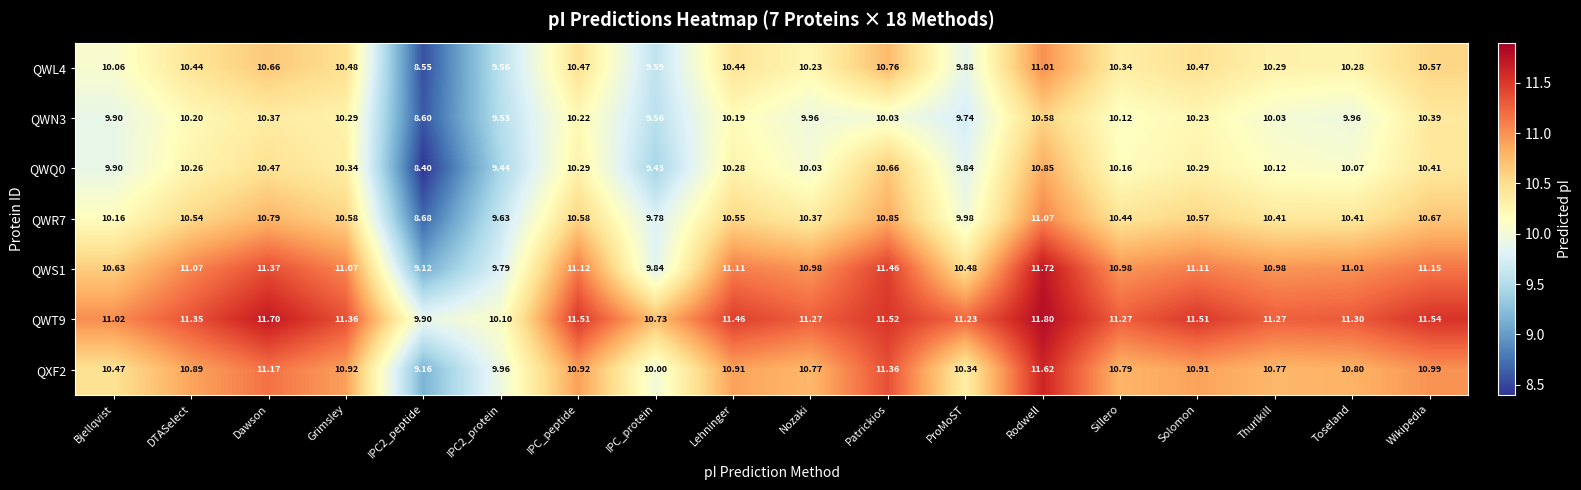

How many series are shown in this chart?

7